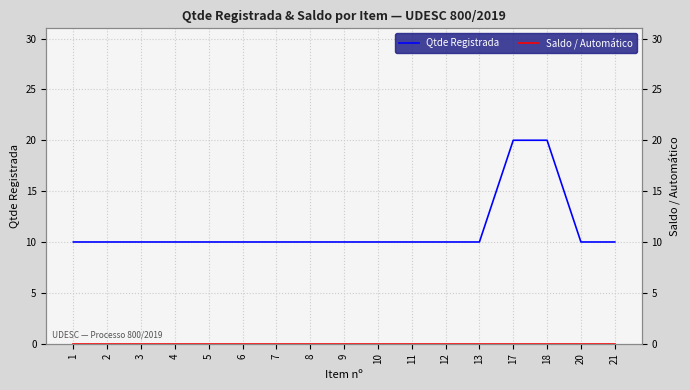

Which series has the largest total across all categories?

Qtde Registrada